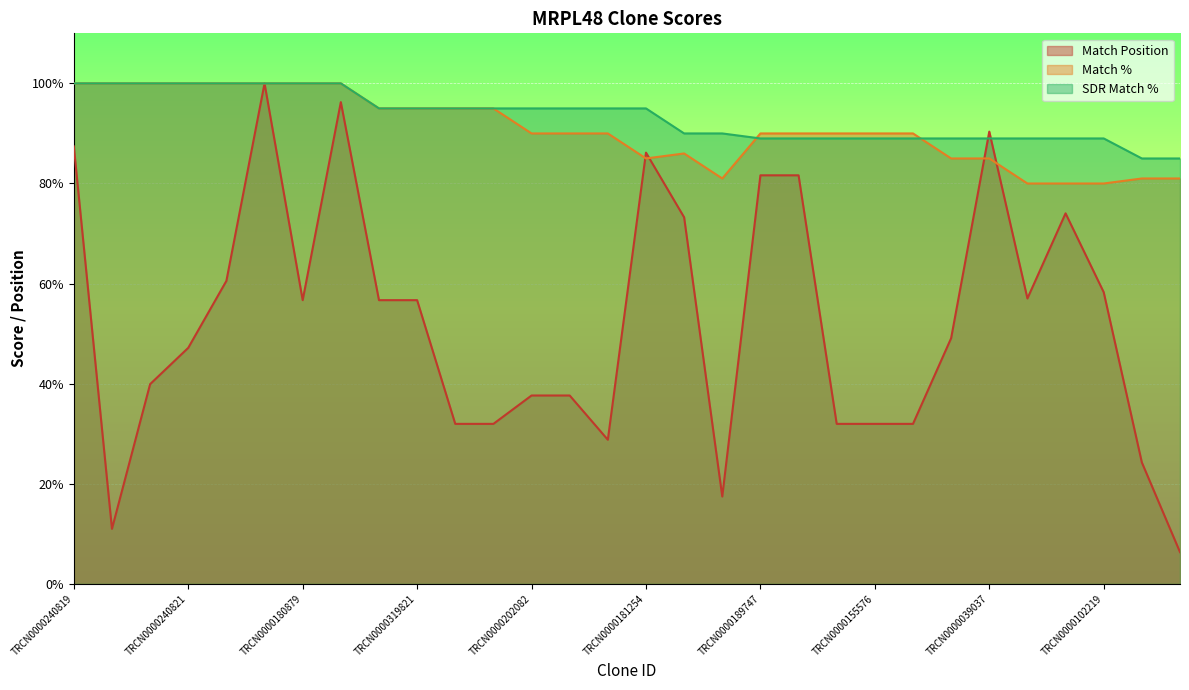

Read the Match % value at TRCN0000180879.

100.0